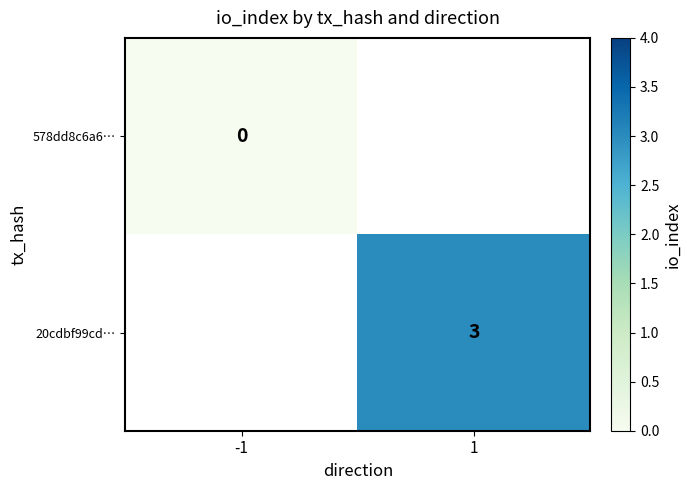

The 20cdbf99cd… series shows 4 at 1. True or false?

False